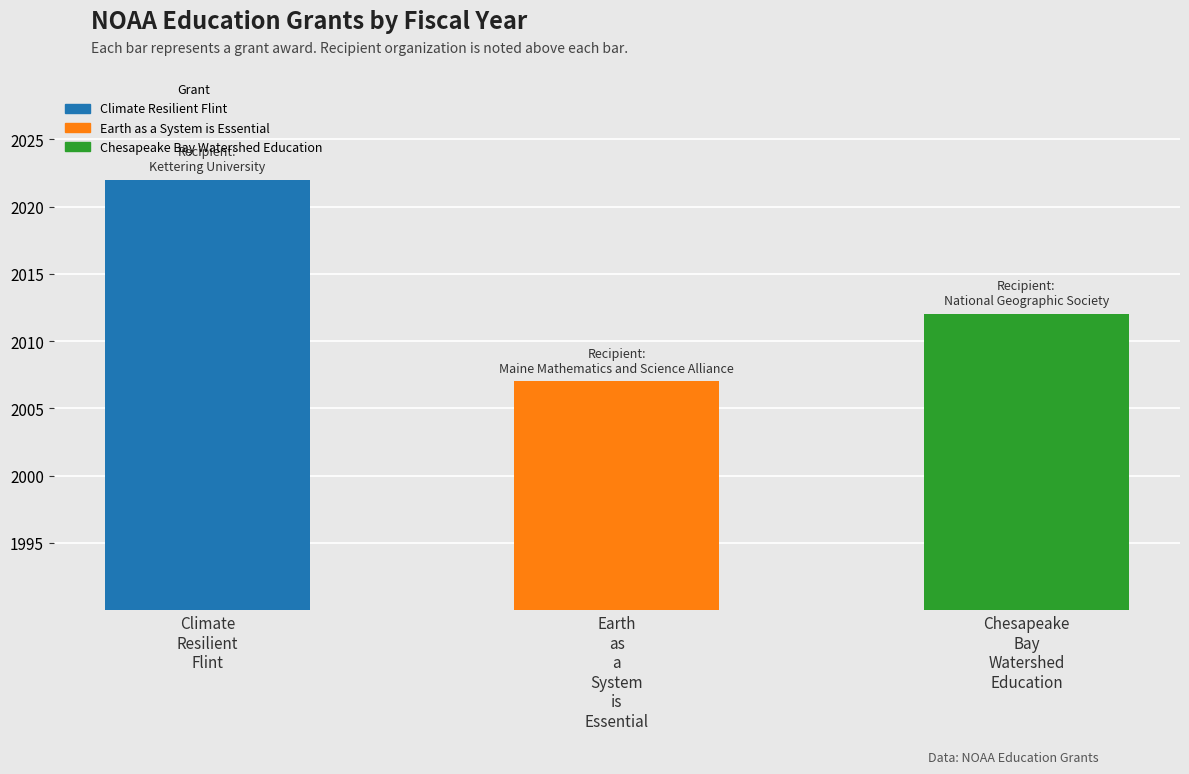

What is the average value?

2014